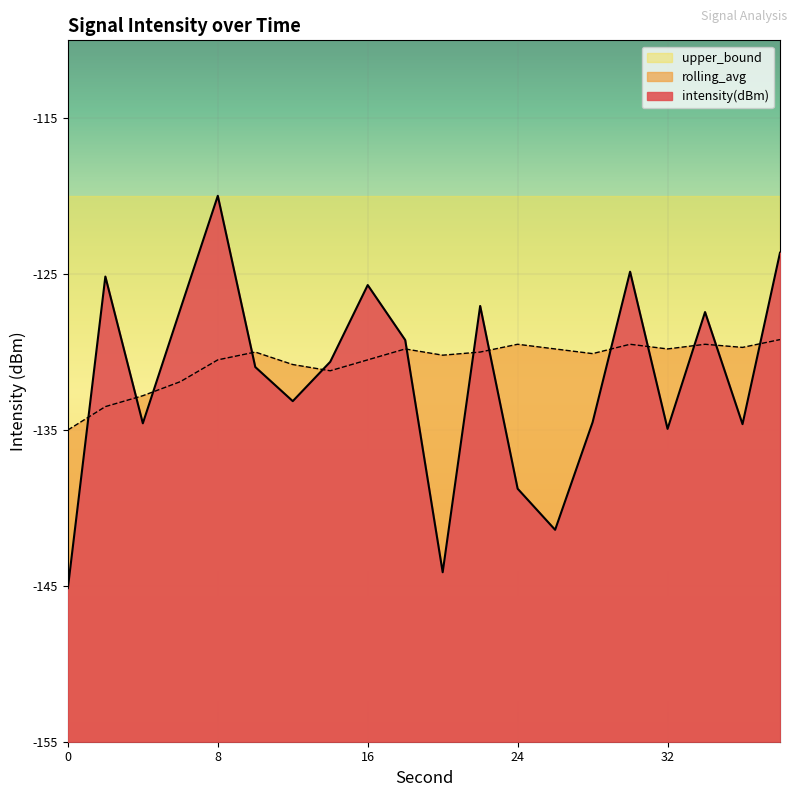

Reading left to right, list all the values displayed in this chart.

intensity(dBm): -145.1	-125.2	-134.6	-127.3	-120.0	-131.0	-133.1	-130.6	-125.7	-129.2	-144.1	-127.0	-138.8	-141.4	-134.5	-124.8	-134.9	-127.4	-134.6	-123.6
rolling_avg: -135.0	-133.5	-132.8	-131.9	-130.5	-130.0	-130.8	-131.2	-130.5	-129.8	-130.2	-130.0	-129.5	-129.8	-130.1	-129.5	-129.8	-129.5	-129.7	-129.2